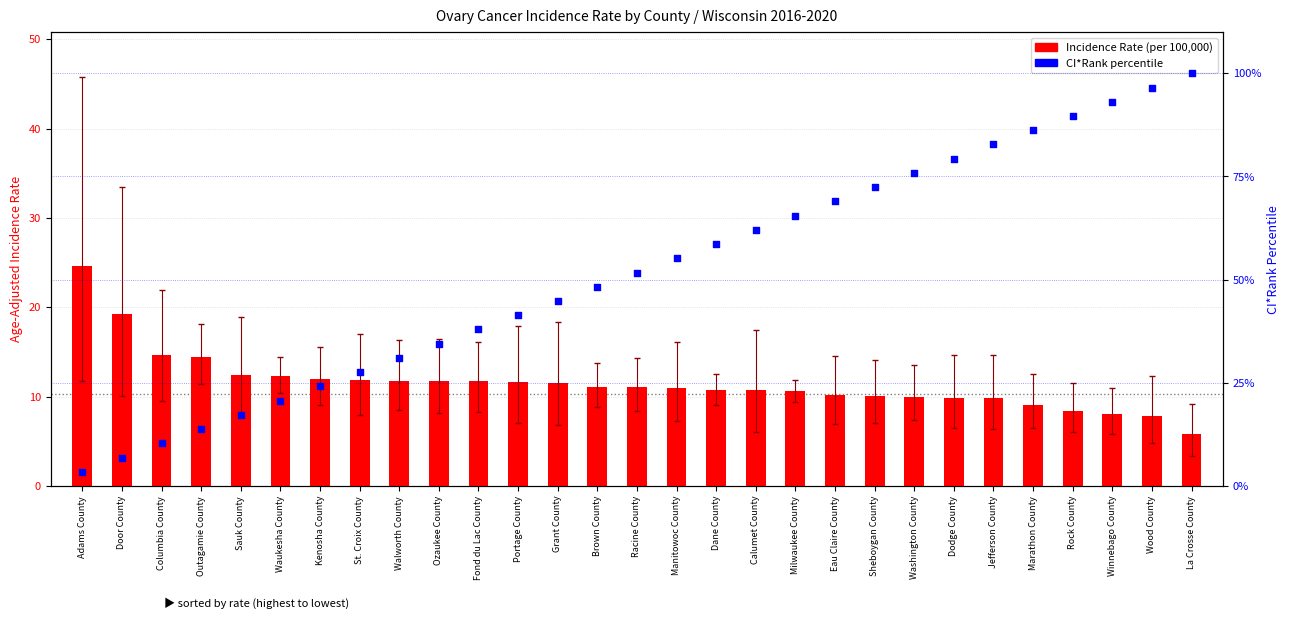

Which series has the widest spread of Y values?

CI*Rank percentile